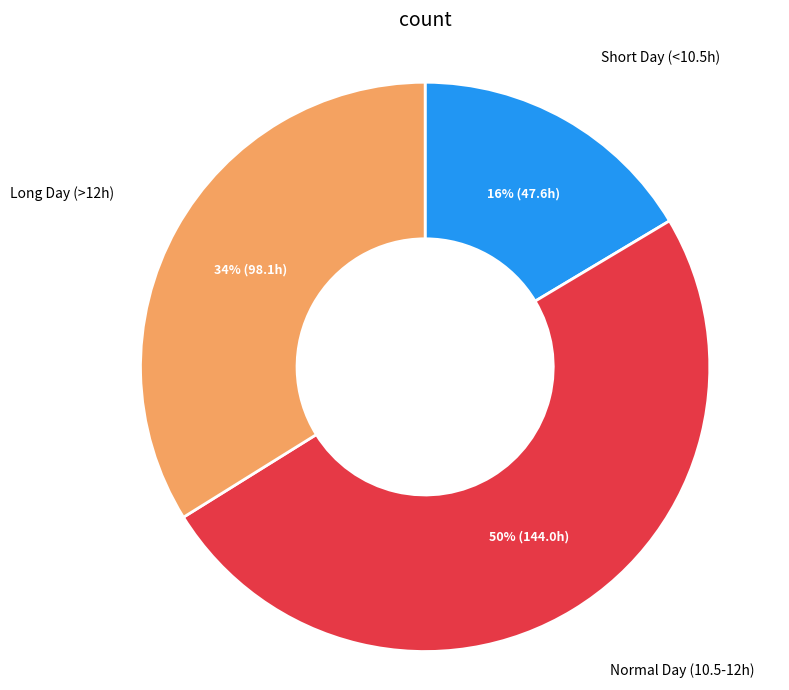

Count the number of slices in the pie.

3